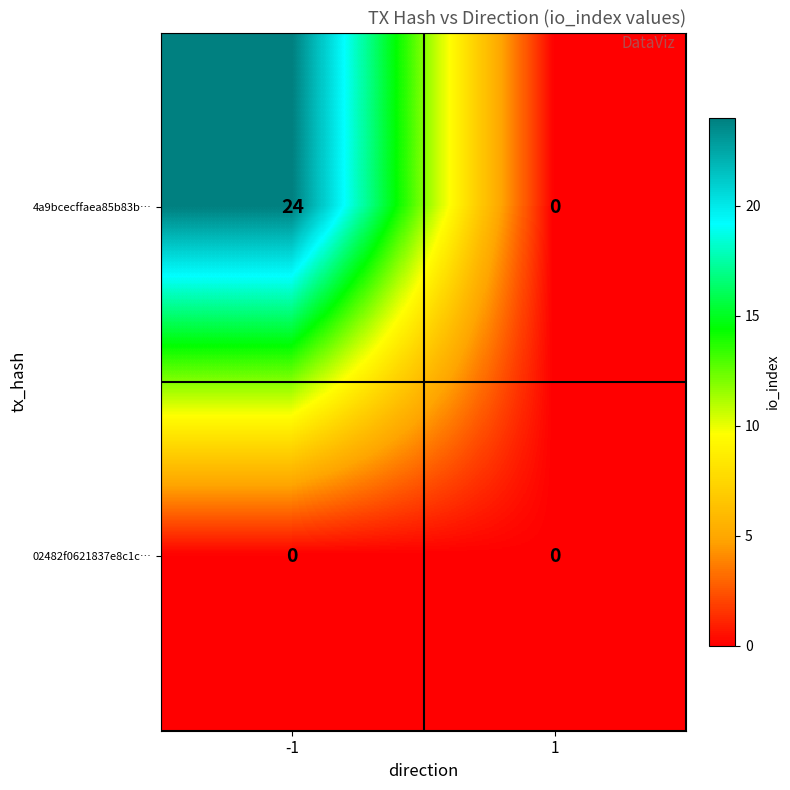

Which series has the largest total across all categories?

4a9bcecffaea85b83b…